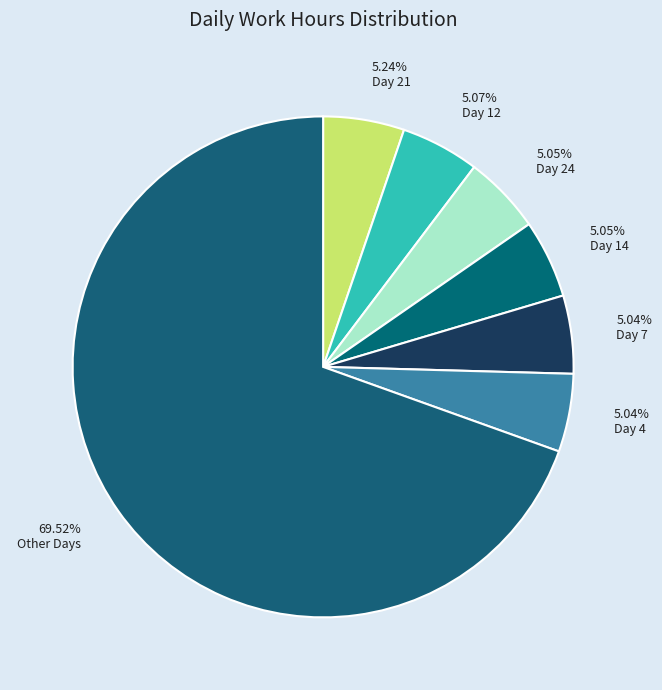

How many segments does this pie chart have?

7